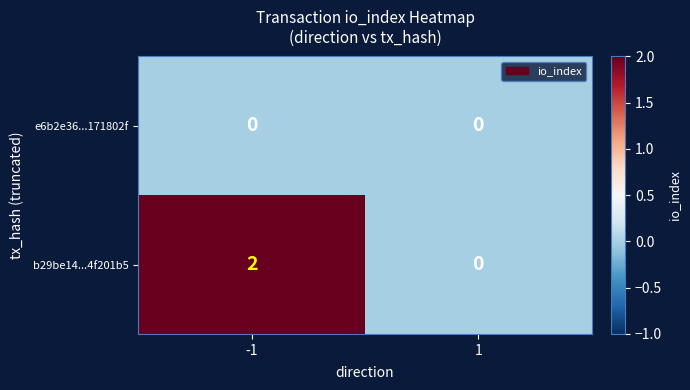

The value of e6b2e36...171802f at -1 is 0. True or false?

True